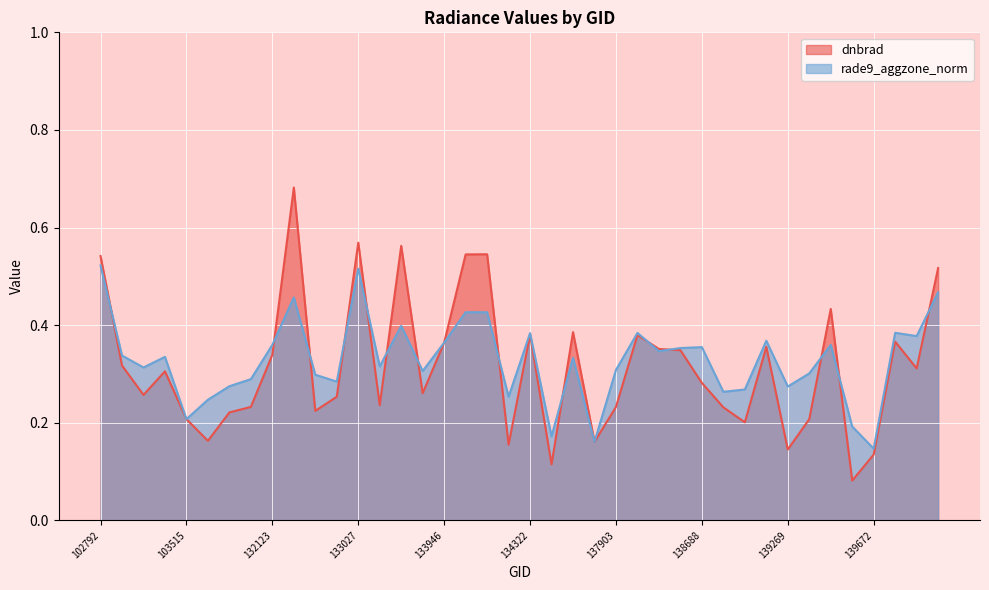

At which category does dnbrad reach its first local valley?

103278